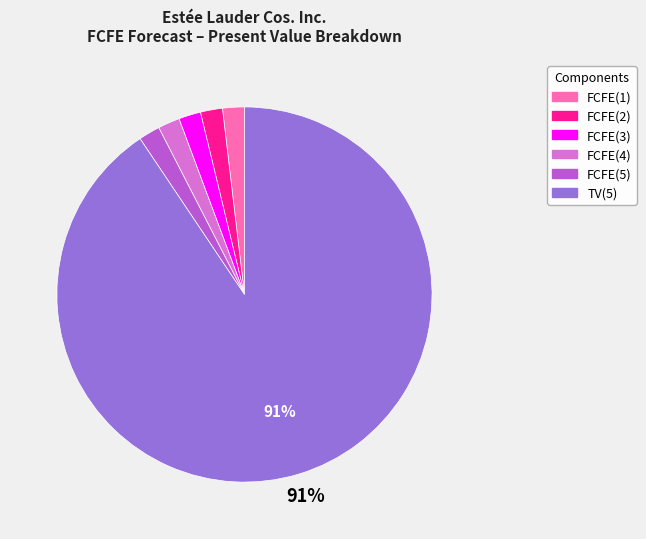

Is FCFE(4) the majority of the pie?

No